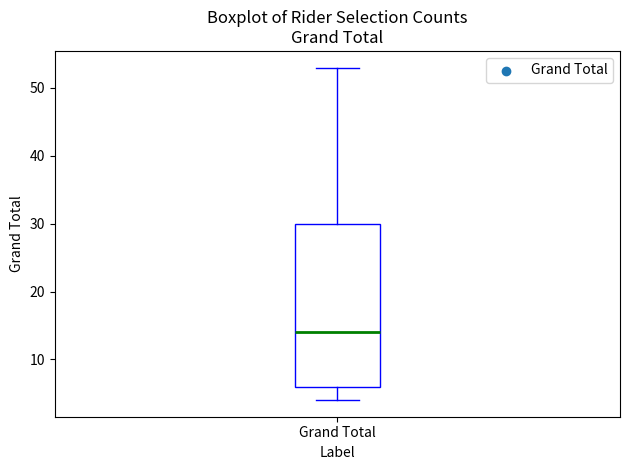

Where does the lower whisker of the box for Grand Total end on the y-axis? The values are not printed on the chart, so give them approximately, as read against the axis.

4